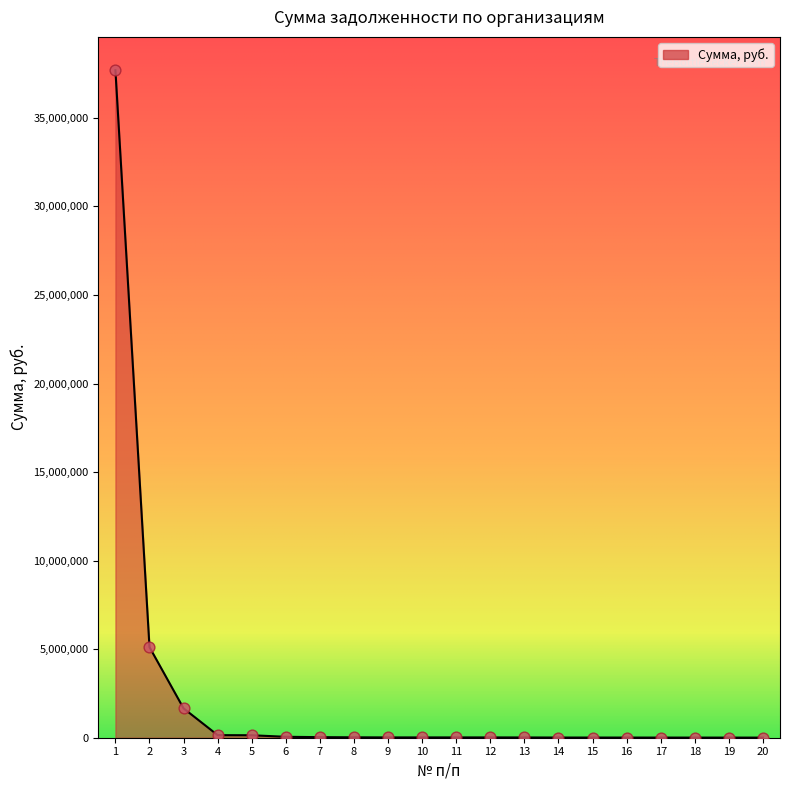

Between 1 and 4, which is larger?

1